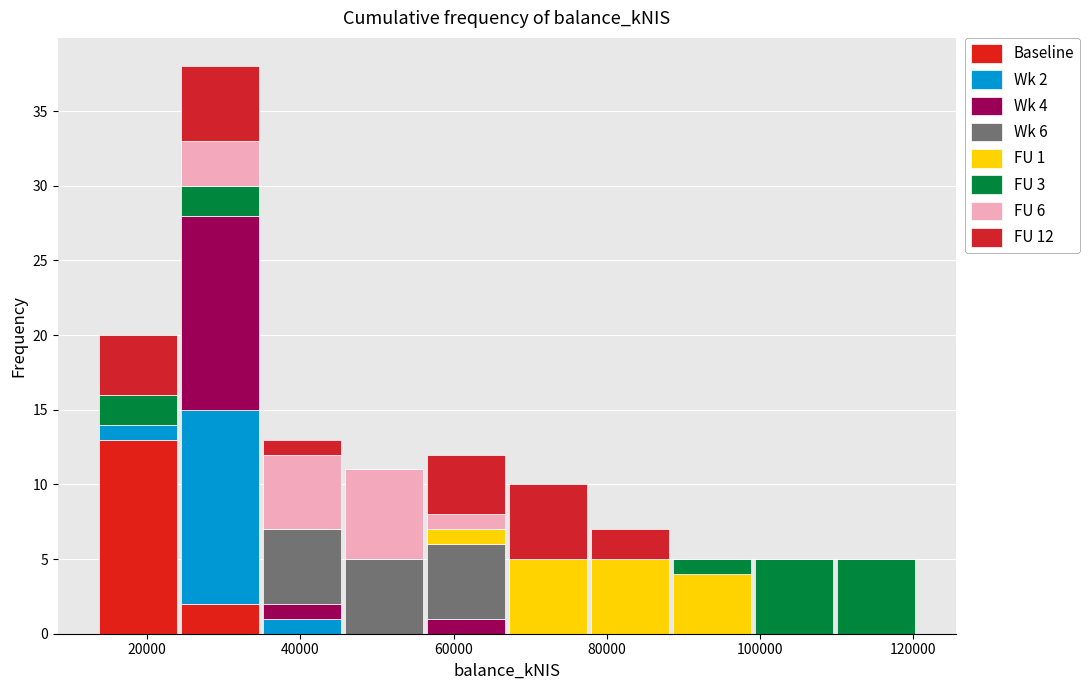

Which range on the x-axis has the tallest stacked bar (by total height)?

24000 to 34000